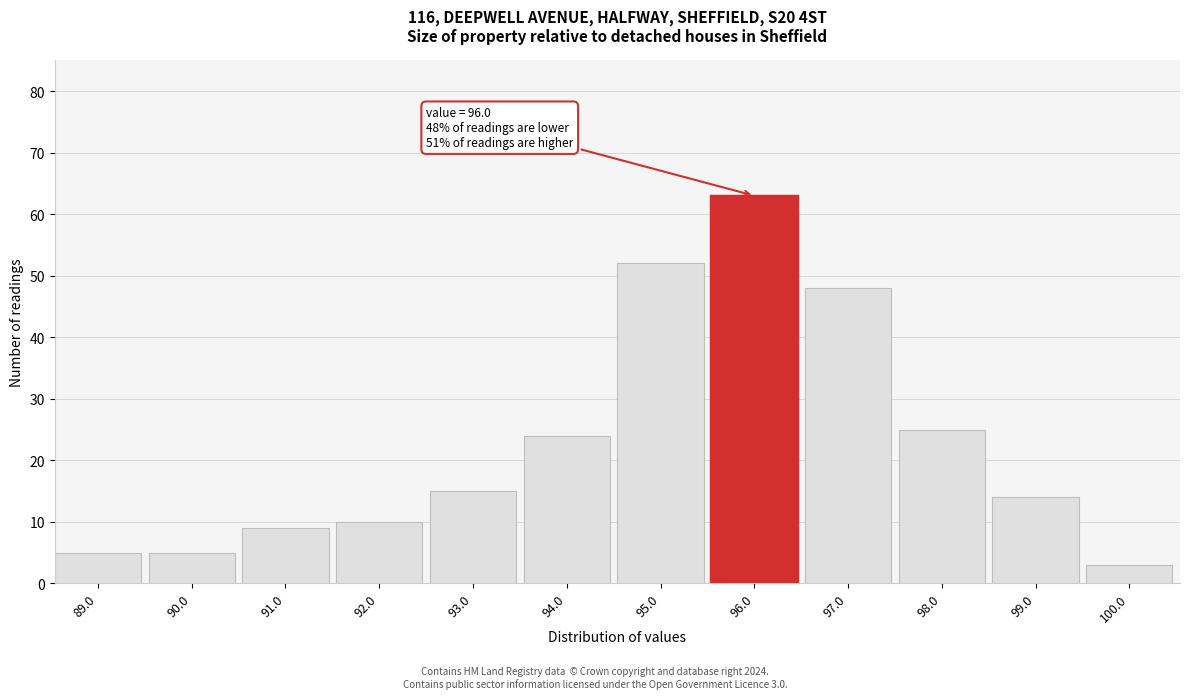

Reading right to left, transcribe all the data shown in this chart.

100.0=3	99.0=14	98.0=25	97.0=48	96.0=63	95.0=52	94.0=24	93.0=15	92.0=10	91.0=9	90.0=5	89.0=5